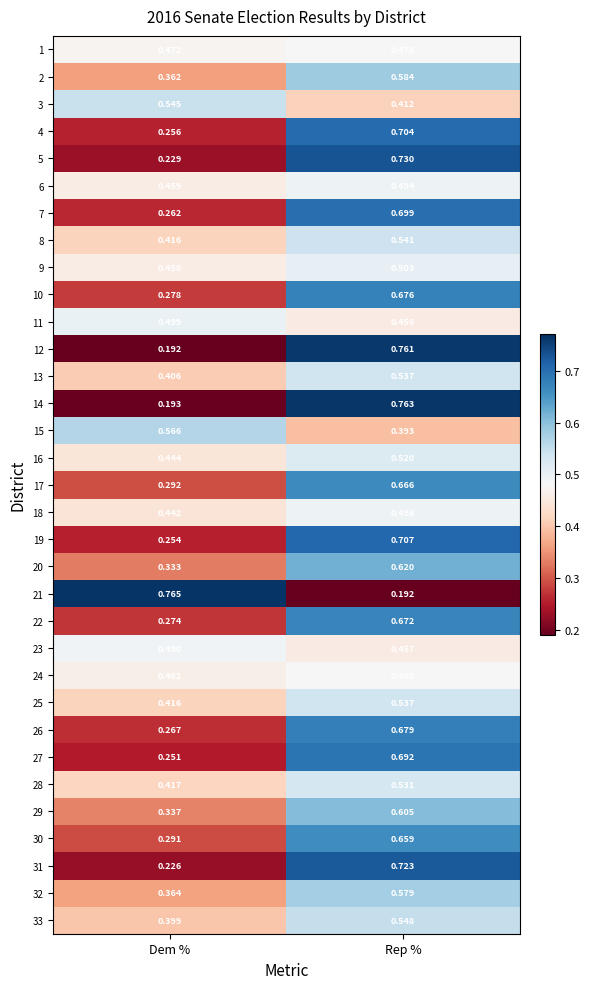

Rank the categories by 13 value from highest to lowest.

Rep %, Dem %